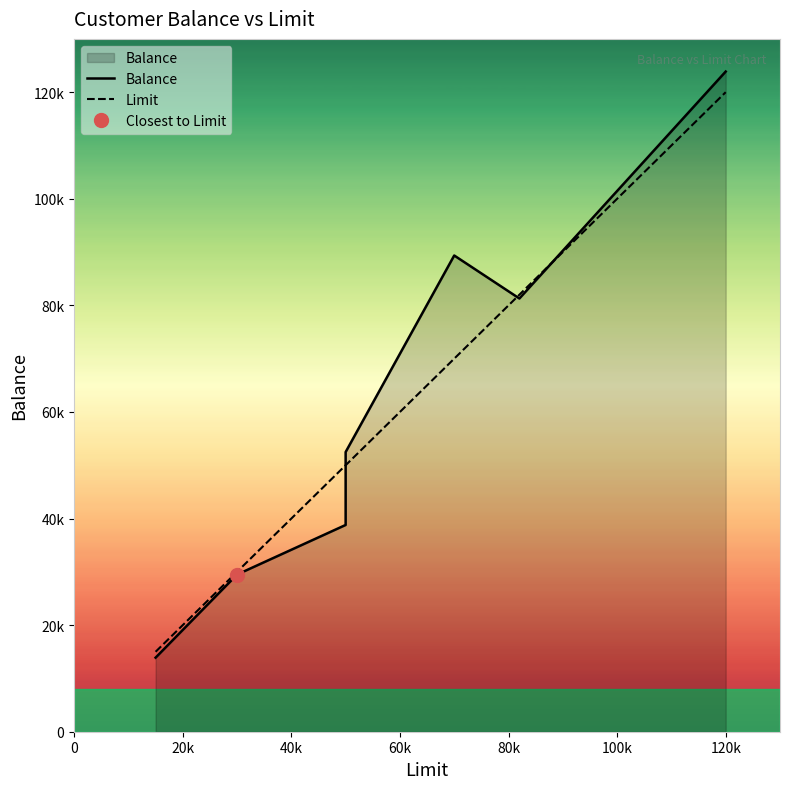

Reading right to left, extract all data points from this chart.

Balance: 123872.4	81289.7	89357.7	52478.9	48712.4	38795.5	29488.8	13898.8
Limit: 120000.0	82000.0	70000.0	50000.0	50000.0	50000.0	30000.0	15000.0